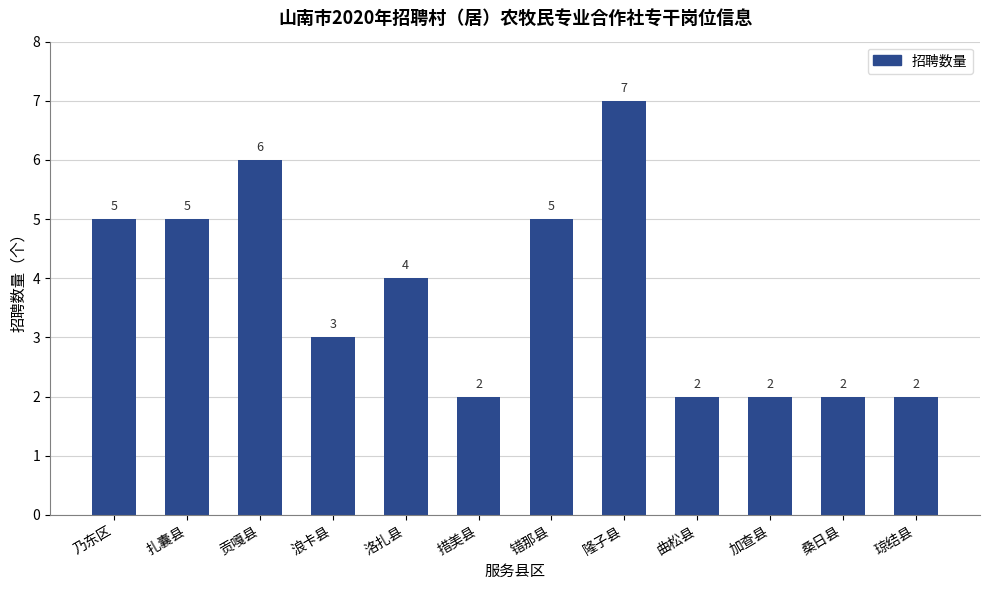

How many values are below 4?

6